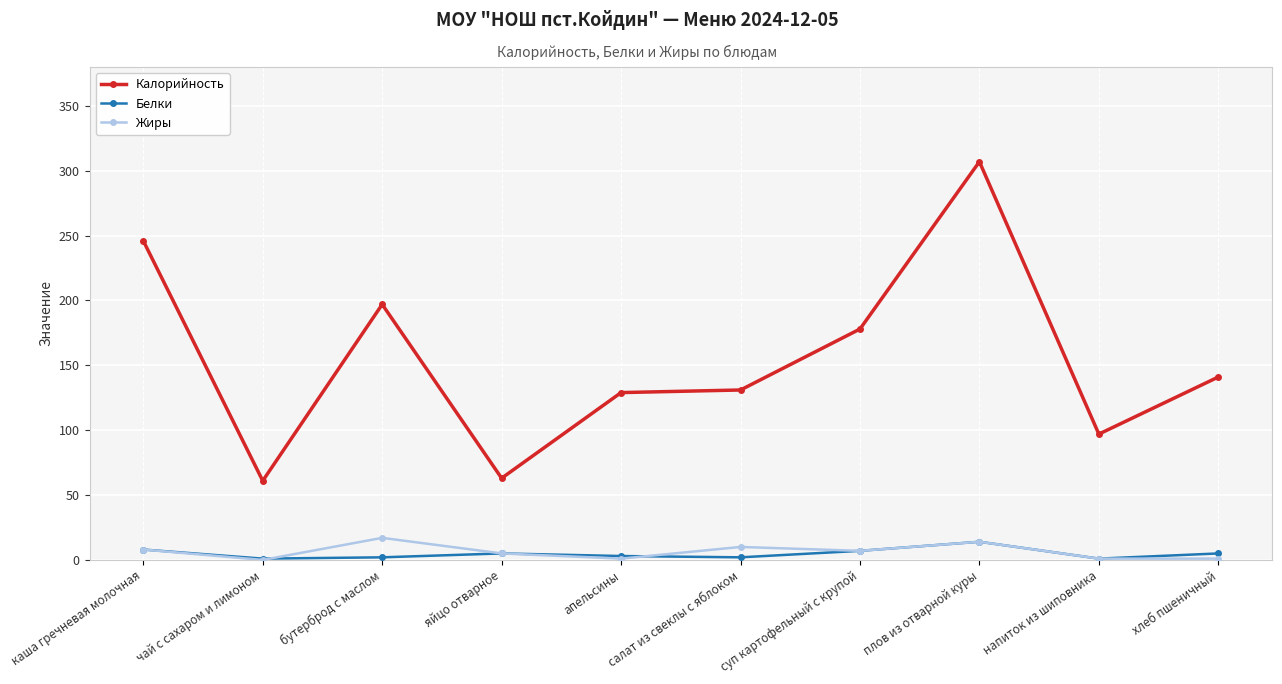

What is the value of the Калорийность point at the 6th from the left?

131